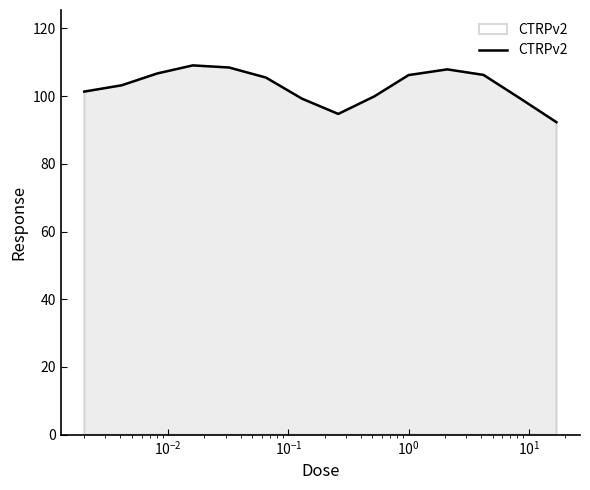

What is the difference between the maximum and minimum values?

16.8